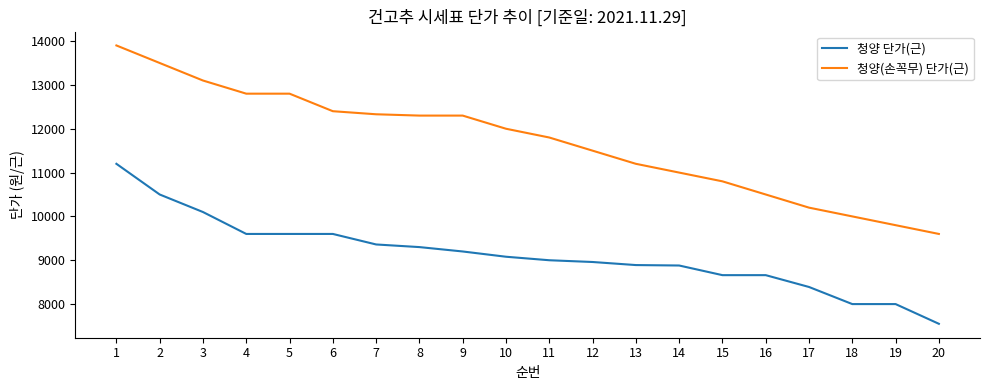

What is the difference between the 청양(손꼭무) 단가(근) values at 16 and 11?

1300